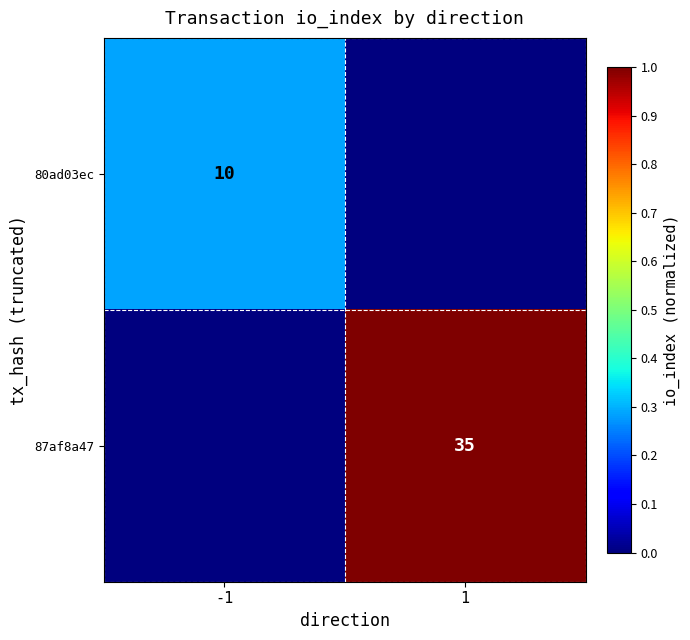

The 87af8a47 series shows 35 at 1. True or false?

True